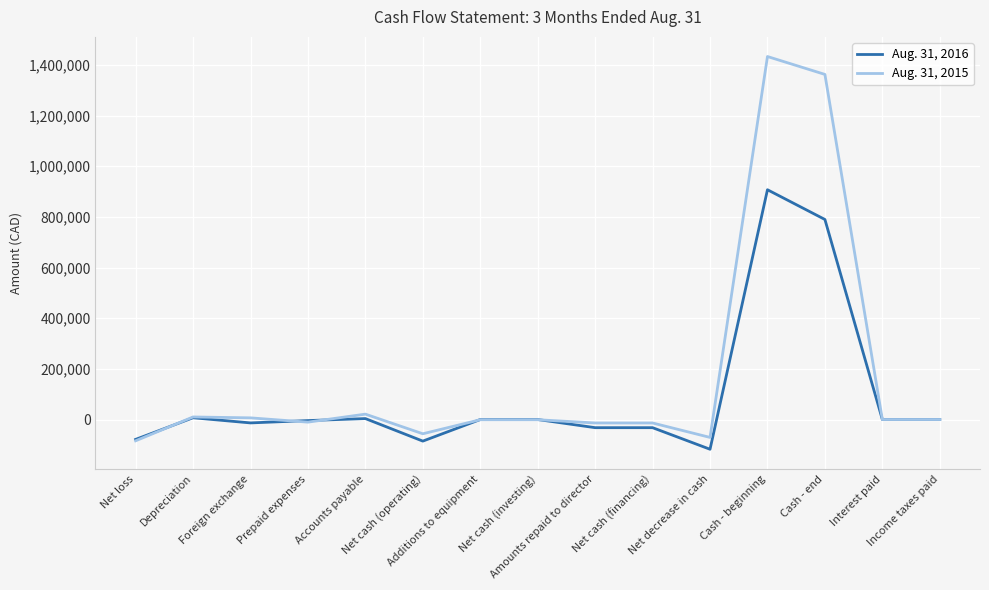

Rank the series by their average value, from lowest to highest.

Aug. 31, 2016, Aug. 31, 2015